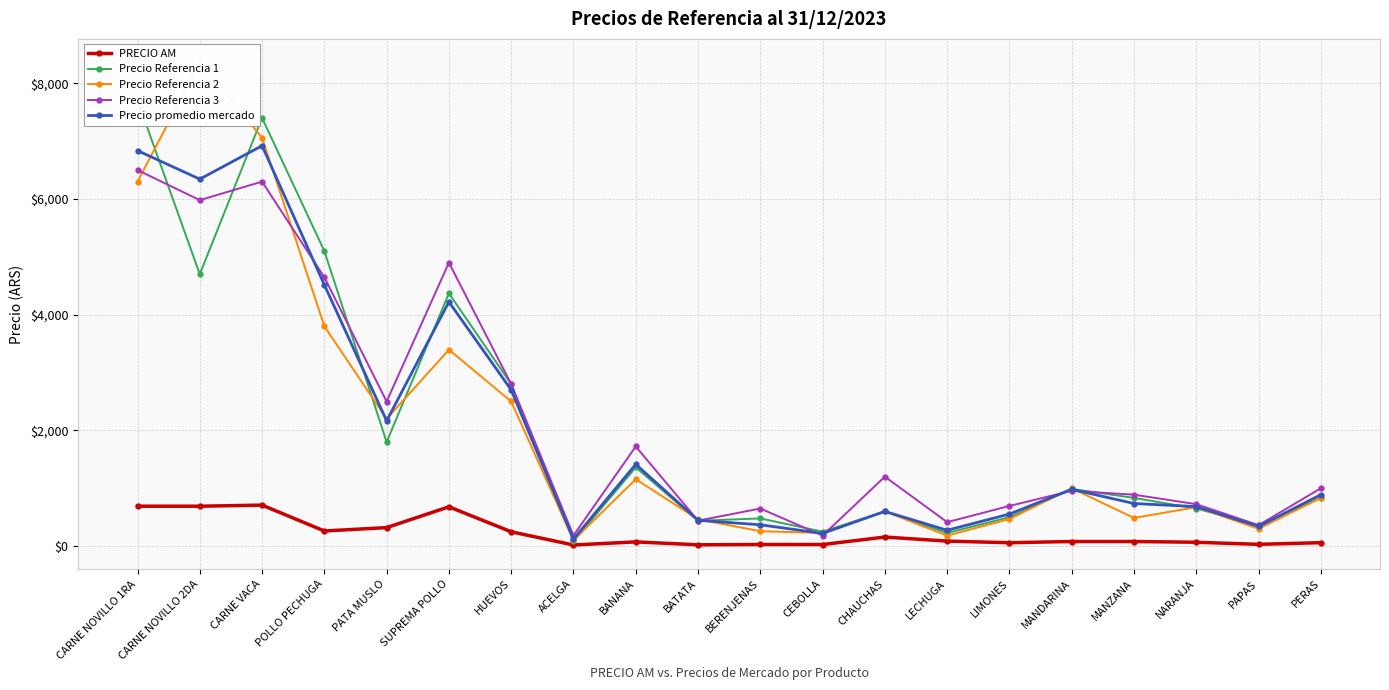

What is the label of the 14th point from the left?

LECHUGA